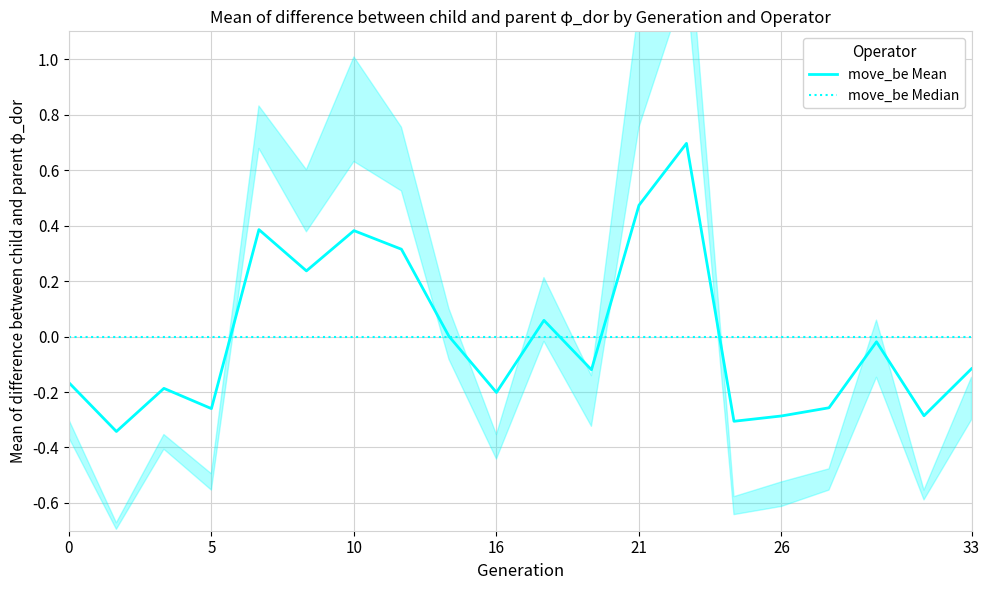

What is the value of the move_be Mean point at the 4th from the left?

-0.3